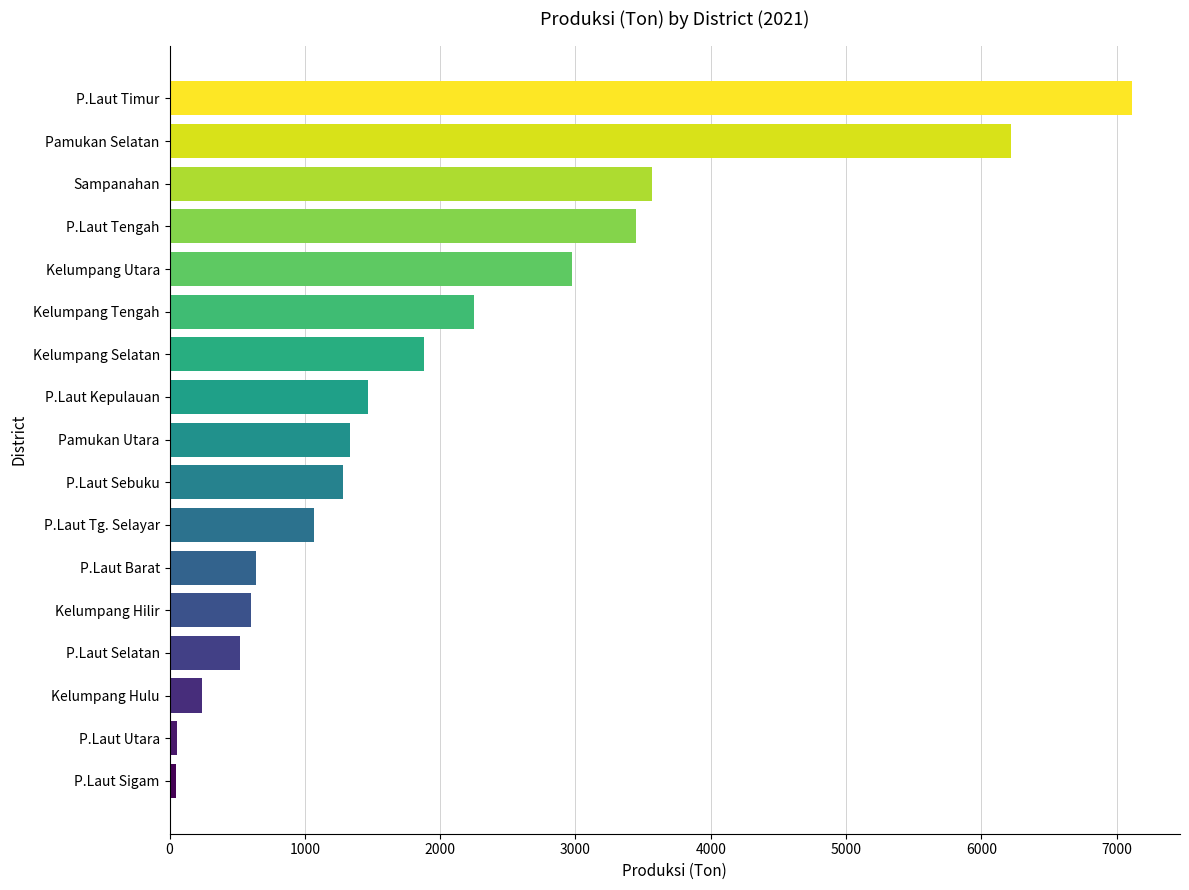

True or false: the data shows 926.6 at P.Laut Barat.

False